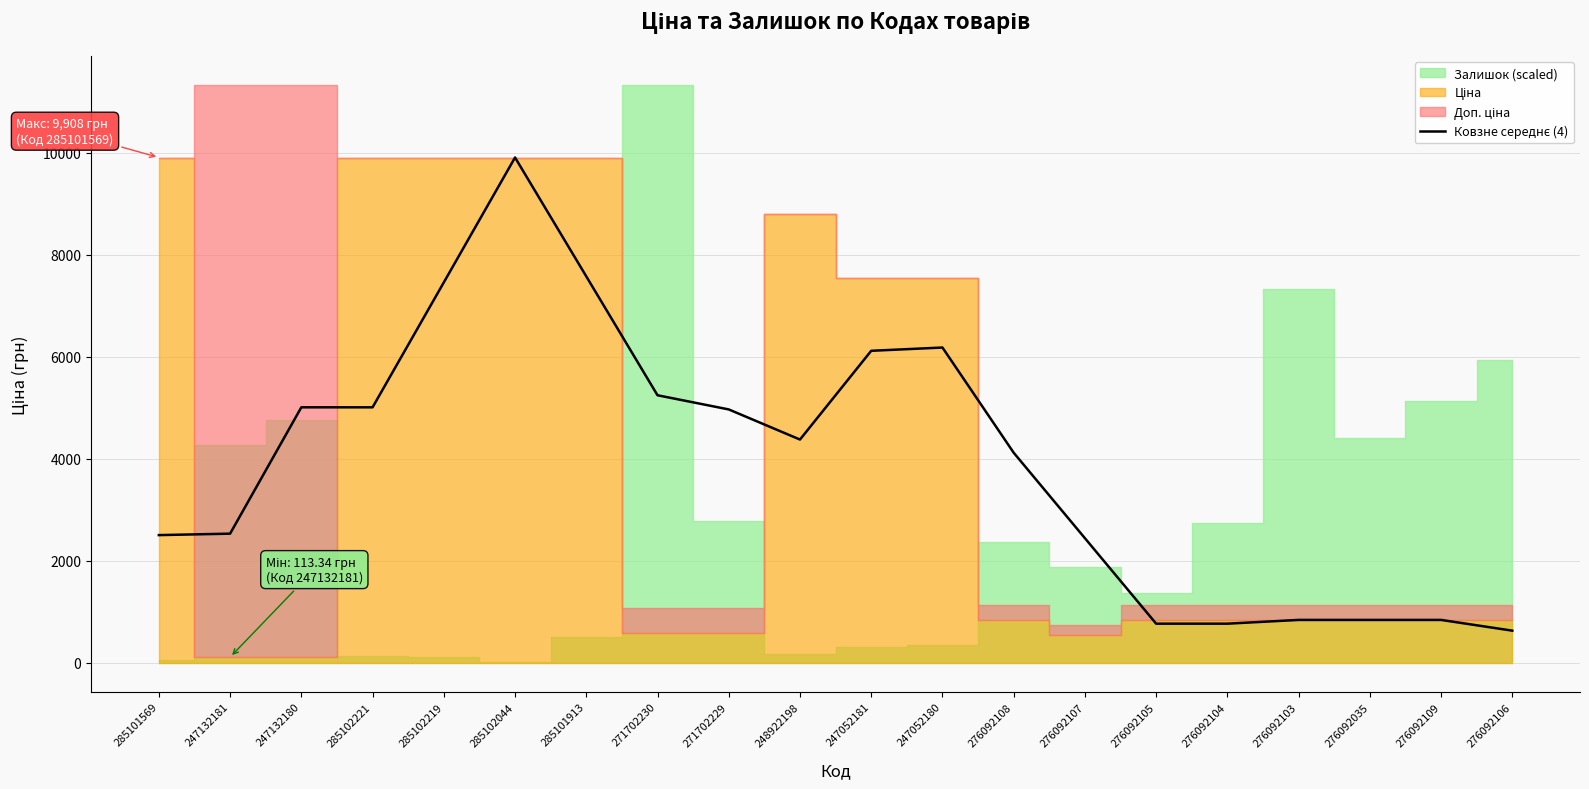

At which label is the value closest to 5270?

271702230